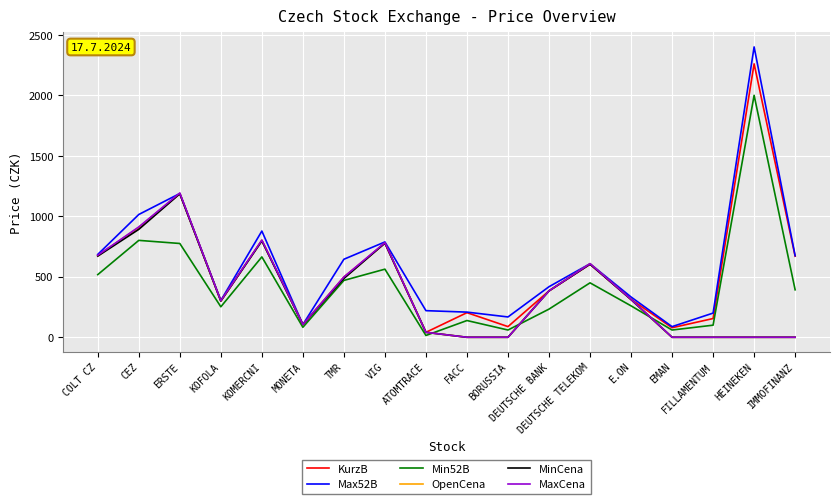

After their last crossing, which series has the higher values: Min52B or OpenCena?

Min52B